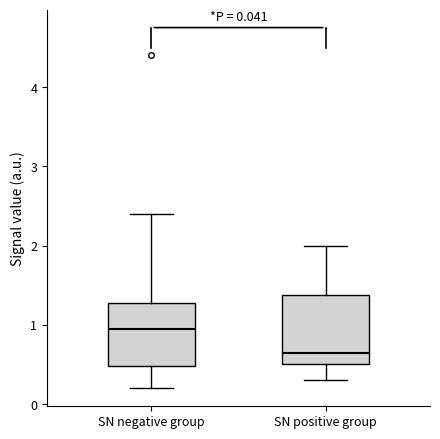

Which box's median line is the lowest?

SN positive group